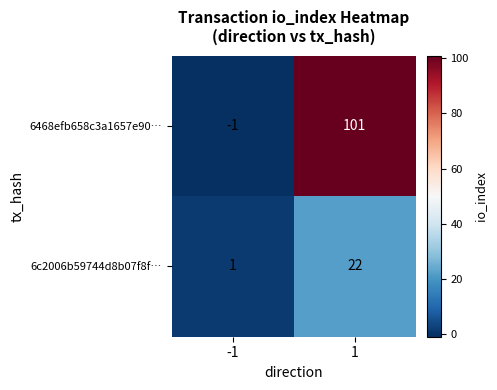

What is the sum of all 6c2006b59744d8b07f8f… values?

23